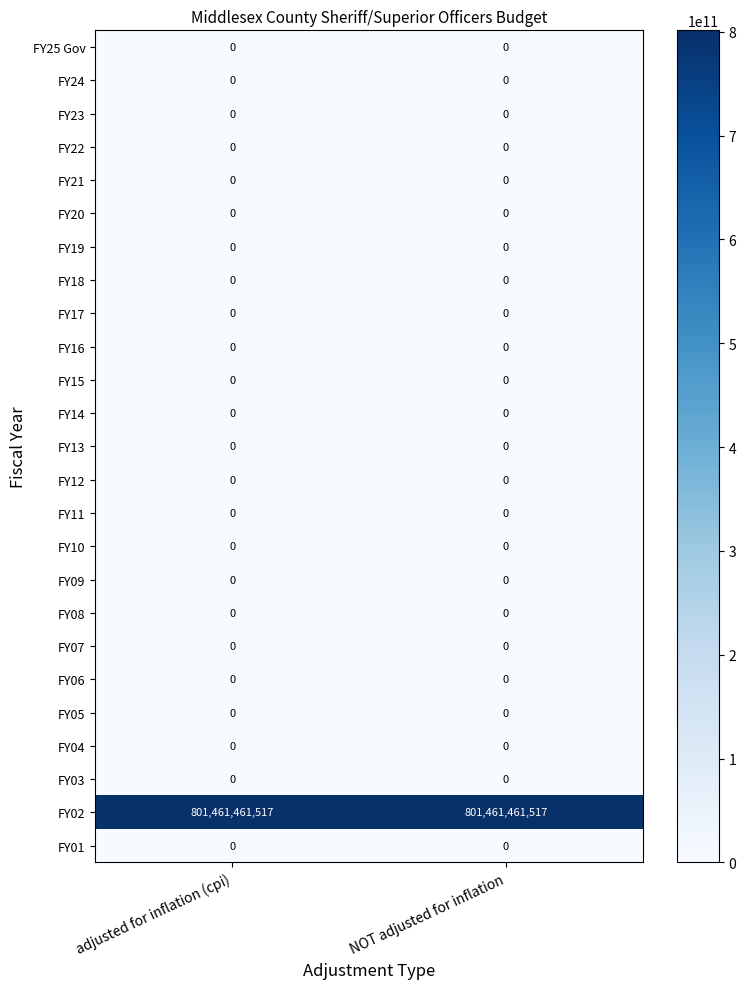

True or false: FY05 has a value of 0 at NOT adjusted for inflation.

True